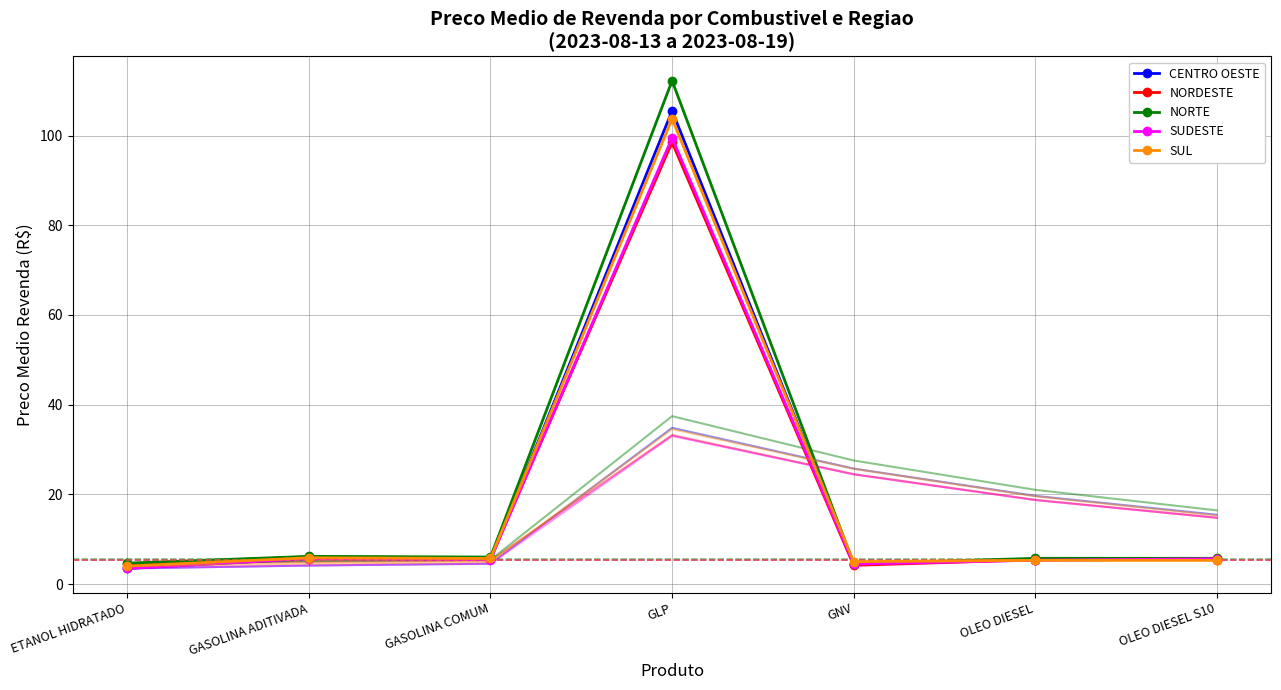

What is the maximum value shown in the chart?

112.2